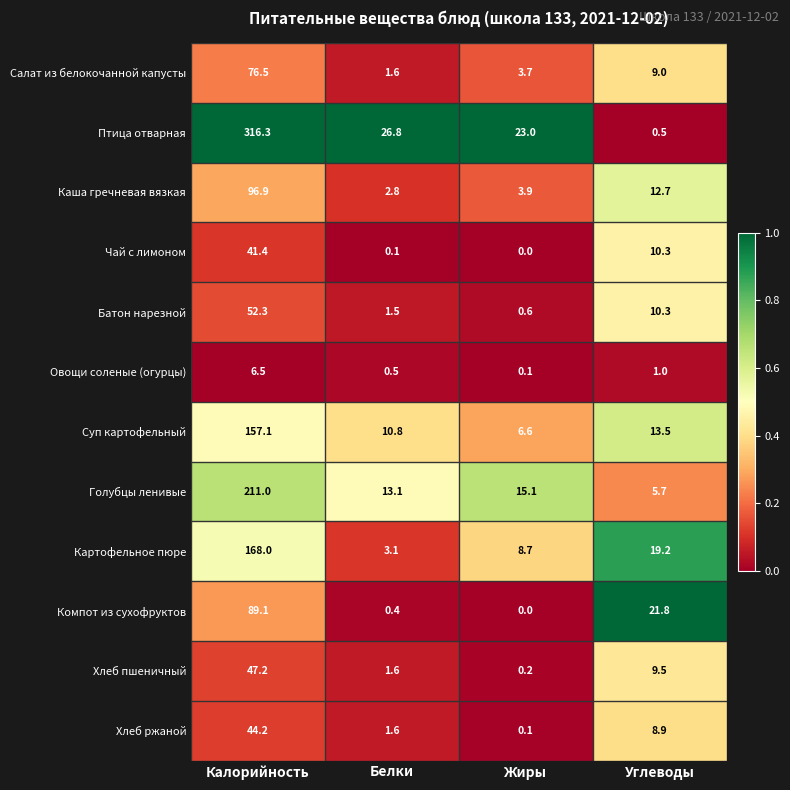

List the labels in order of Батон нарезной value, smallest first.

Жиры, Белки, Углеводы, Калорийность